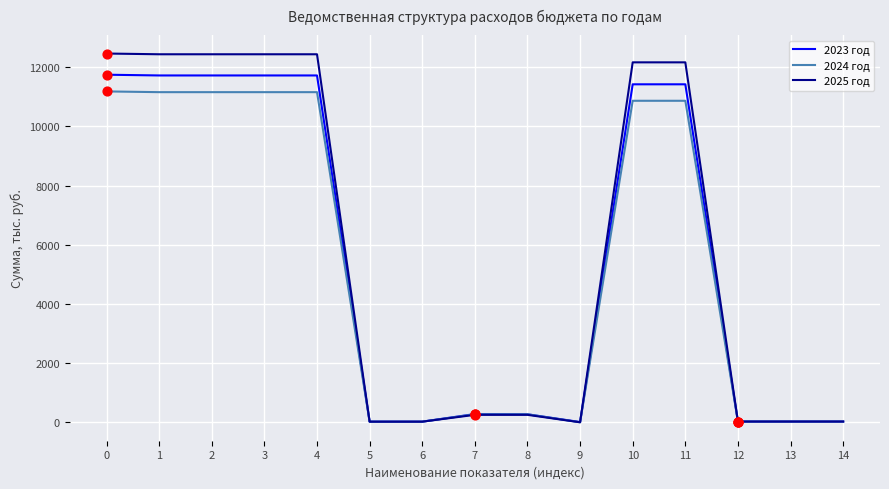

What is the difference between the highest and lowest values at 1?

1280.4